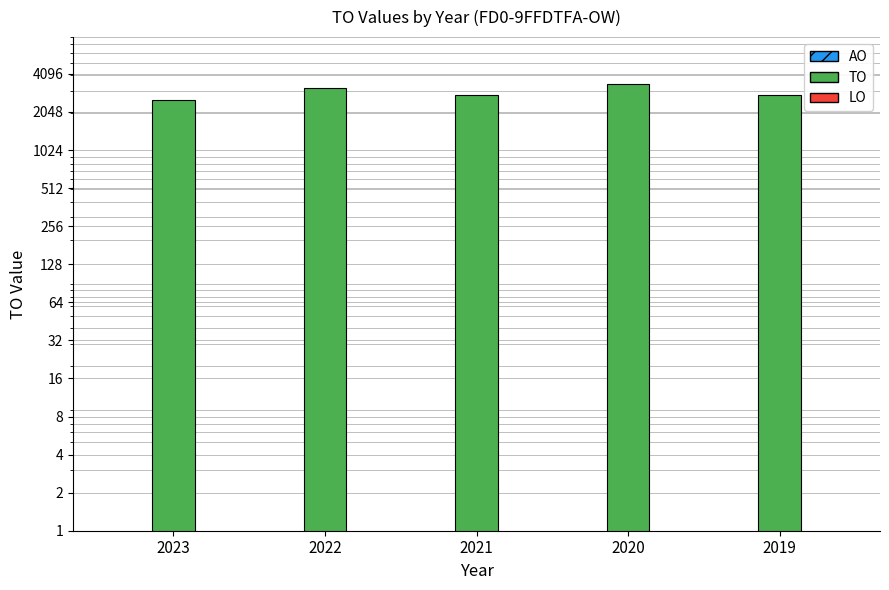

Rank the series at 2021 from highest to lowest value.

TO, AO, LO